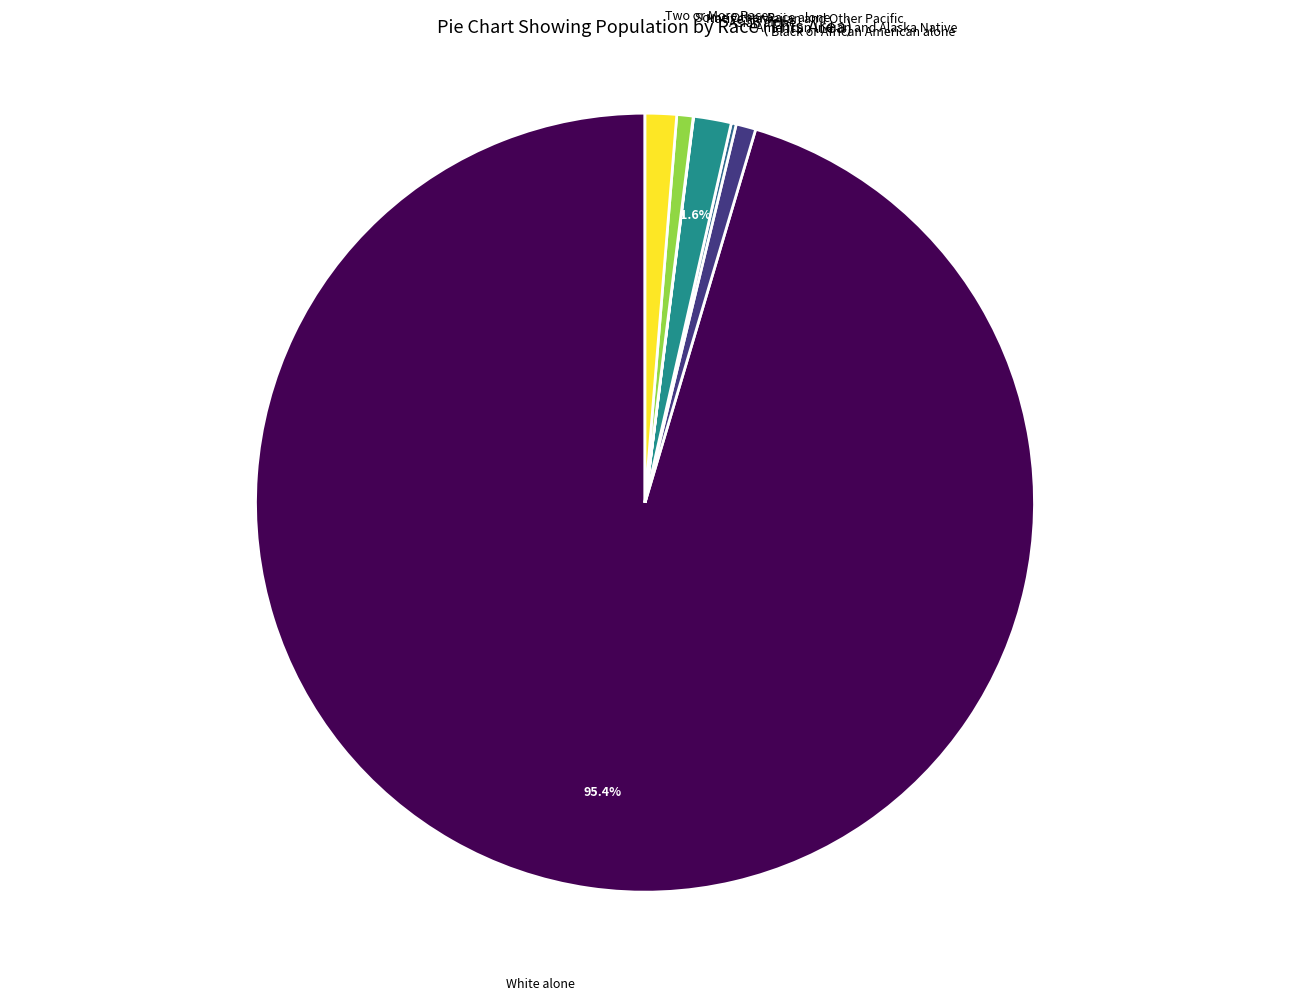

Does any single category account for the majority?

Yes